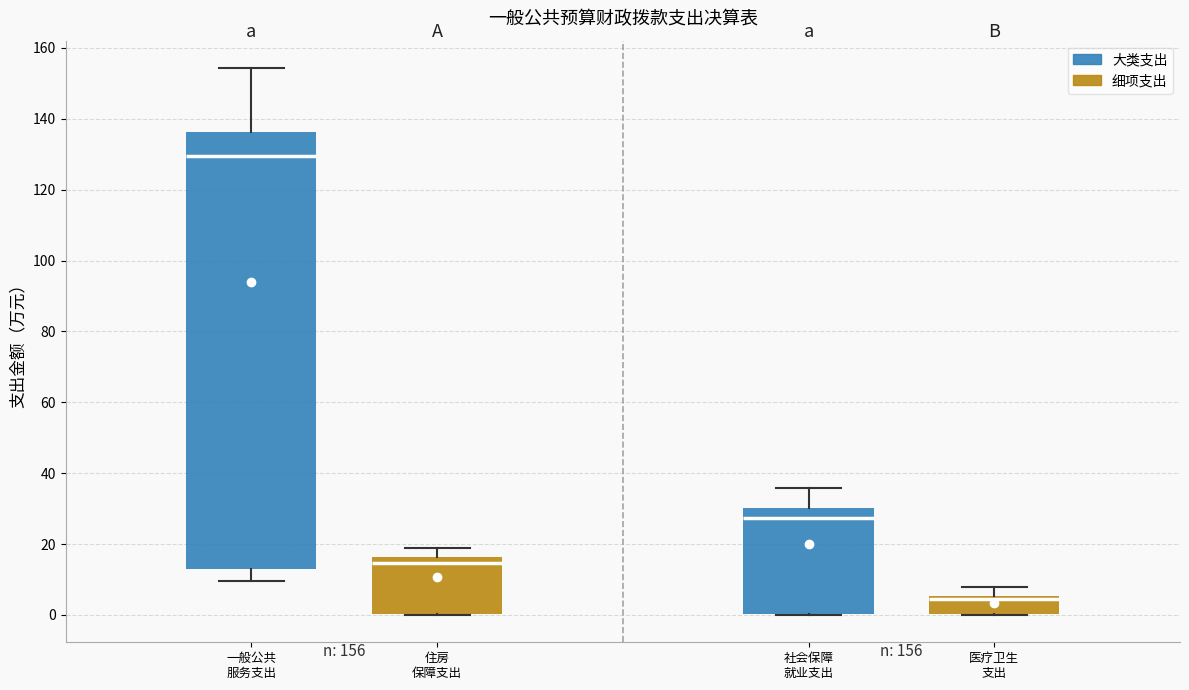

Comparing the boxes themselves (not the whiskers), which one is the tallest?

一般公共 服务支出